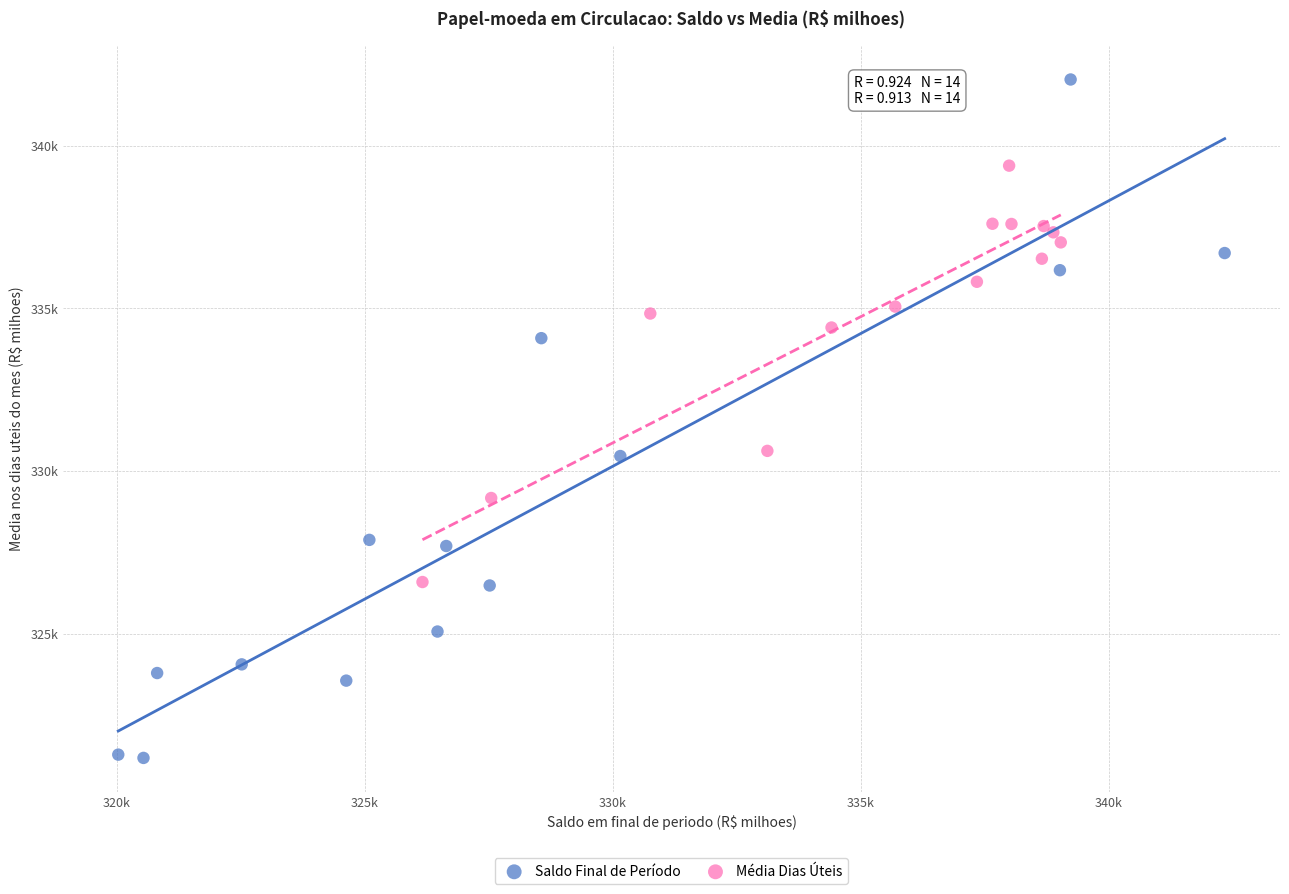

What are all the series names shown in the legend?

Saldo Final de Período, Média Dias Úteis